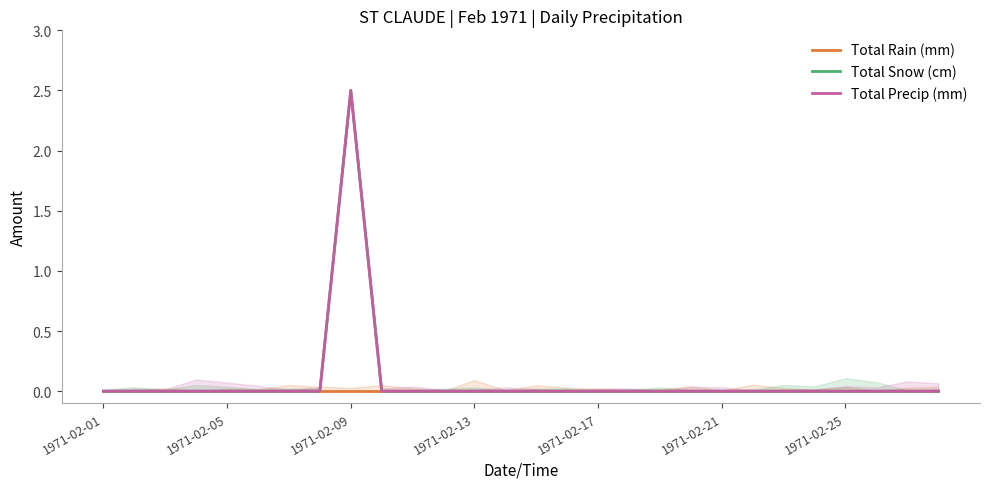

True or false: Total Snow (cm) and Total Precip (mm) cross at least once.

False